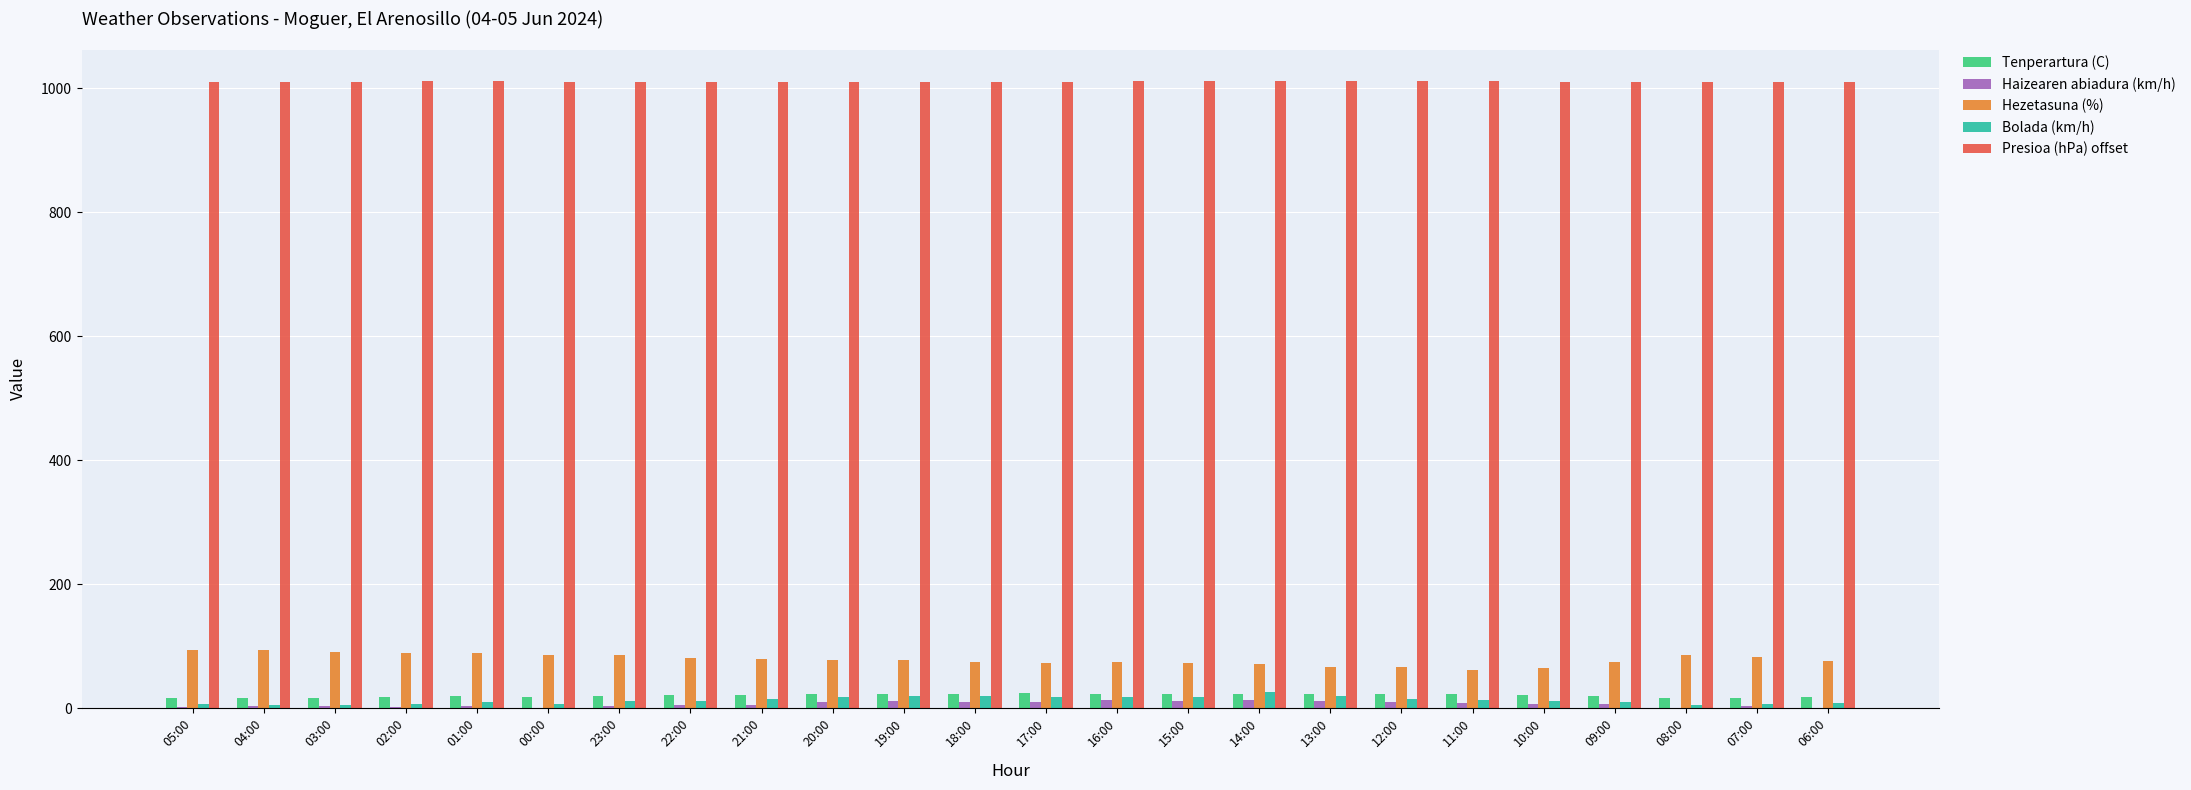

Where does the Hezetasuna (%) series first go above 77?

05:00